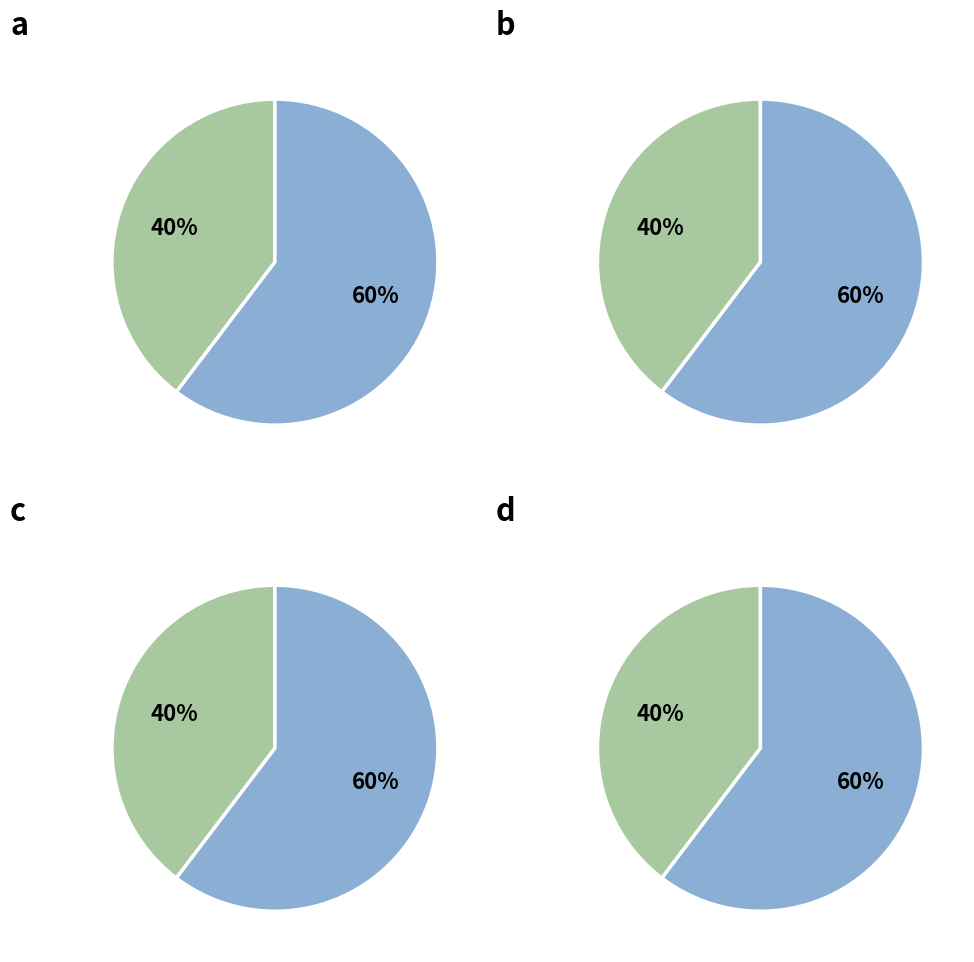

What is the total percentage of RCC10536 and RCC10639?

100.0%